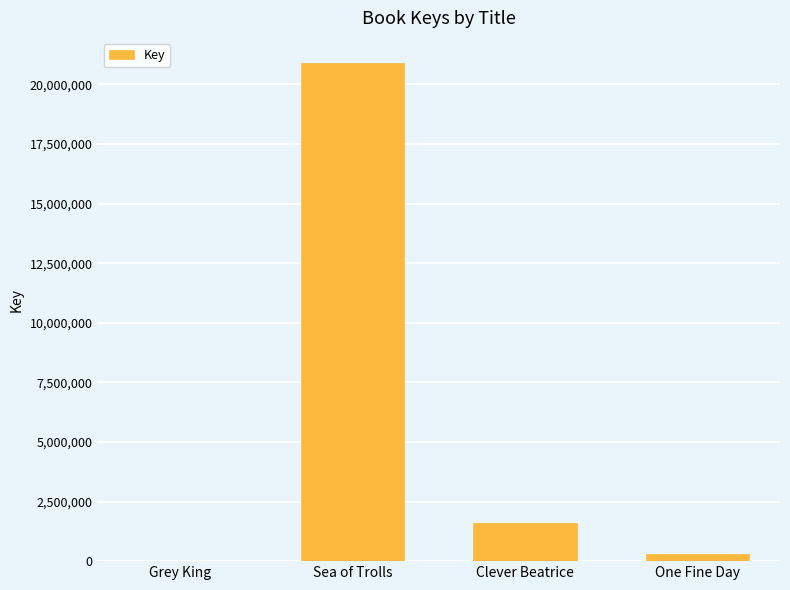

What is the sum of all values?

22806184